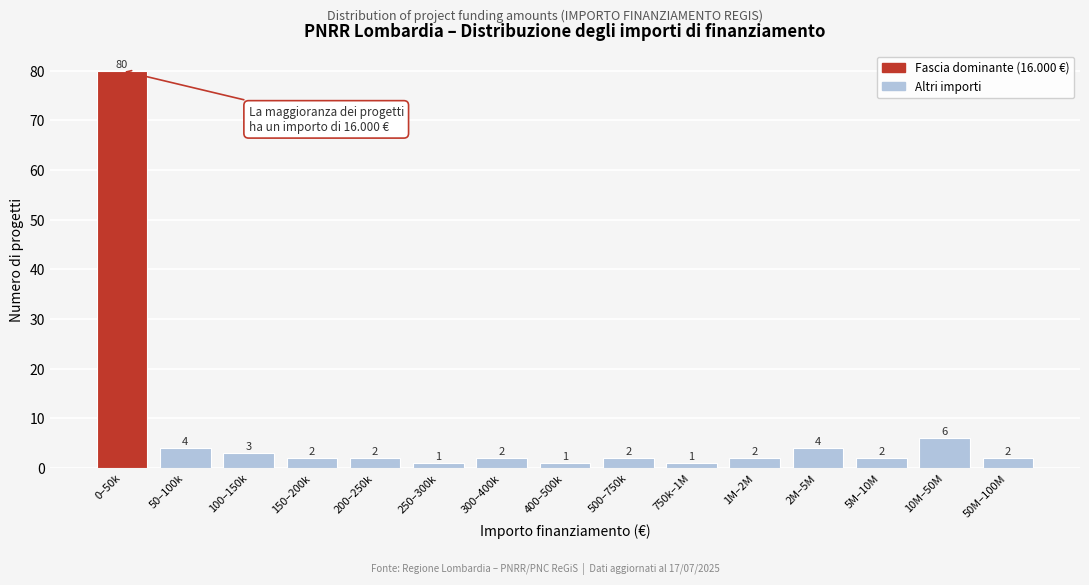

Reading left to right, extract all data points from this chart.

0–50k=80	50–100k=4	100–150k=3	150–200k=2	200–250k=2	250–300k=1	300–400k=2	400–500k=1	500–750k=2	750k–1M=1	1M–2M=2	2M–5M=4	5M–10M=2	10M–50M=6	50M–100M=2